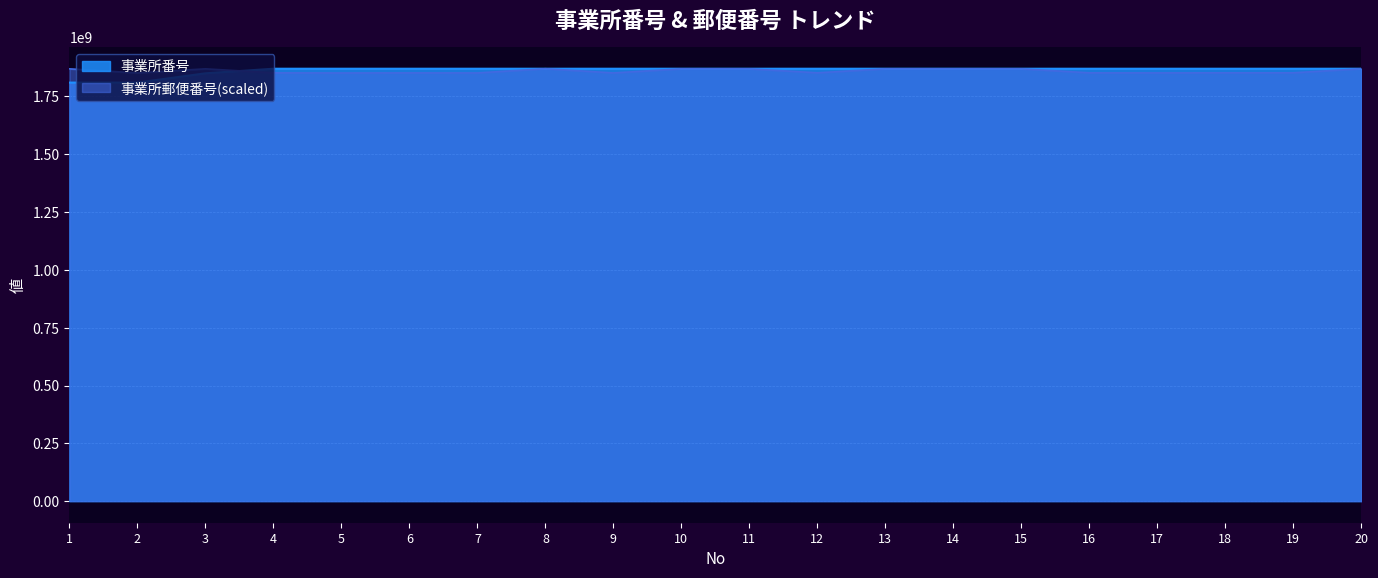

Where does the 事業所番号 series first go above 1870100227?

12